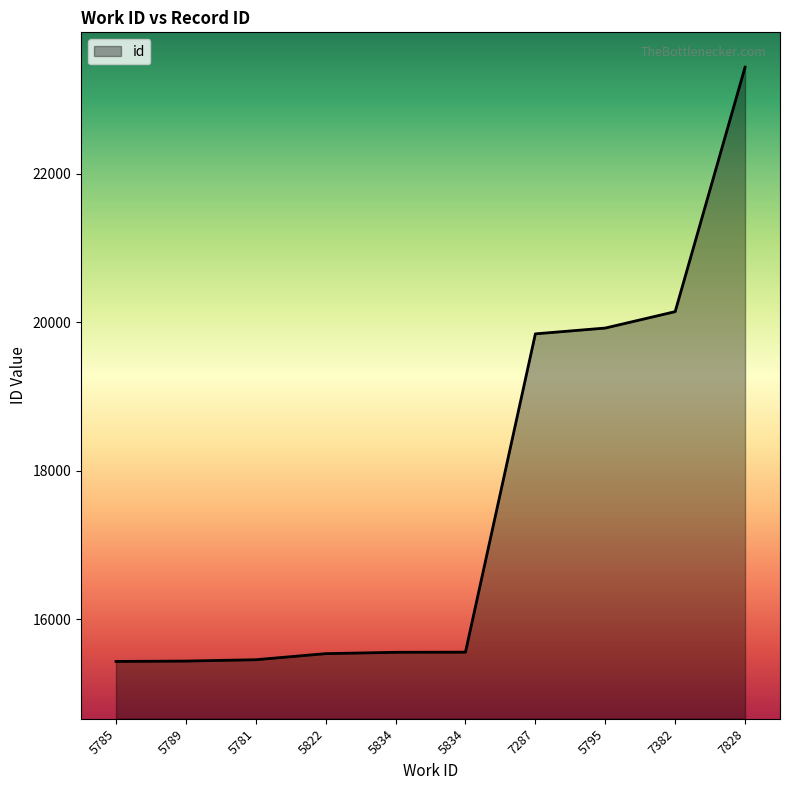

True or false: the data shows 23014 at 5822.

False